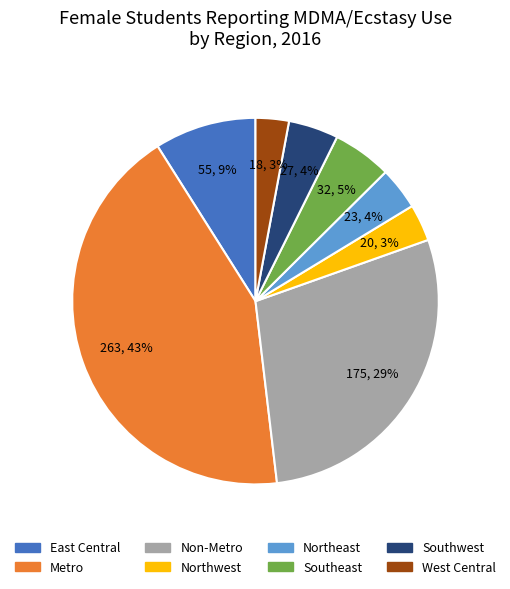

Does West Central represent more than half of the total?

No